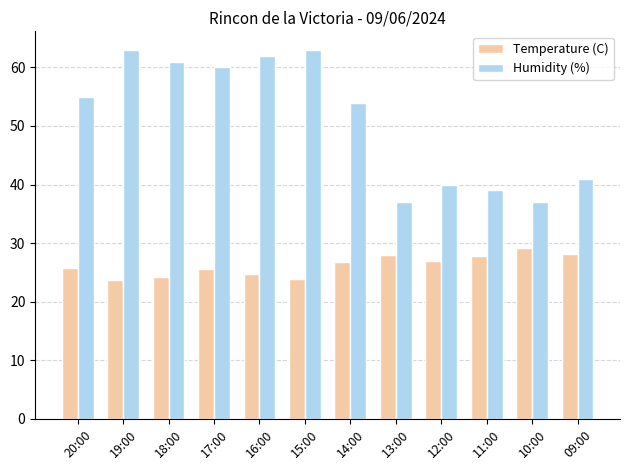

Is it true that Temperature (C) equals 10.3 at 14:00?

False